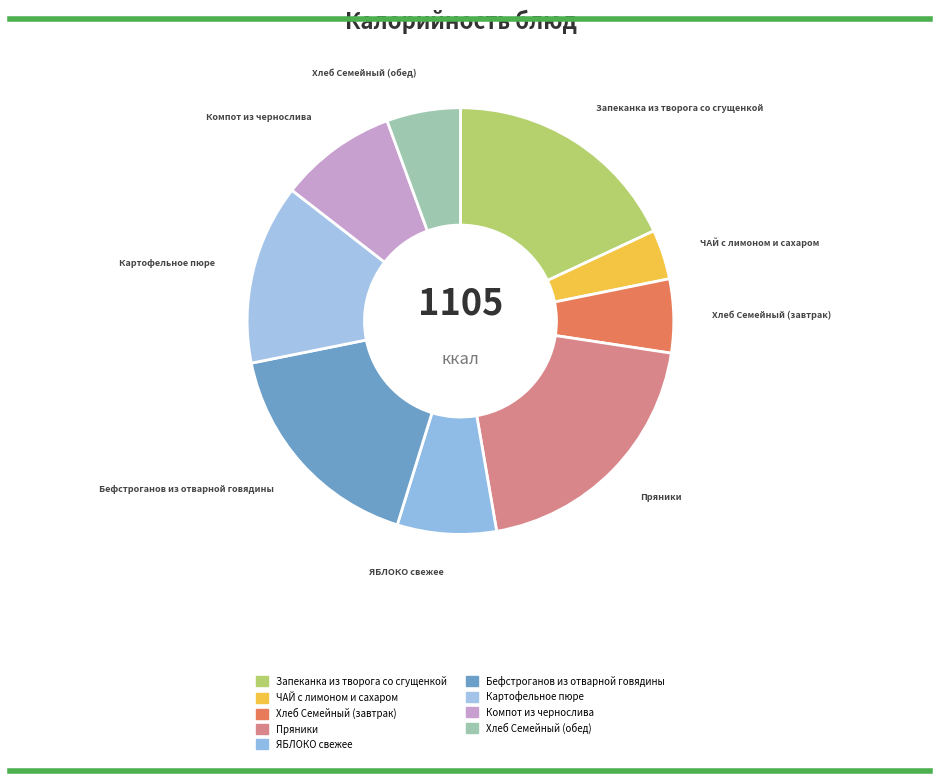

To the nearest percent, what is the combined percentage of ЧАЙ с лимоном и сахаром and Хлеб Семейный (обед)?

9%